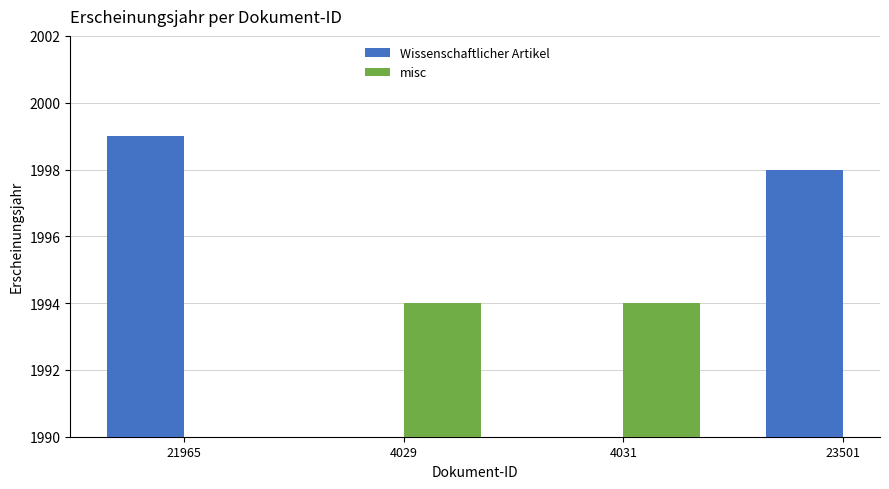

What is the minimum value shown in the chart?

1994